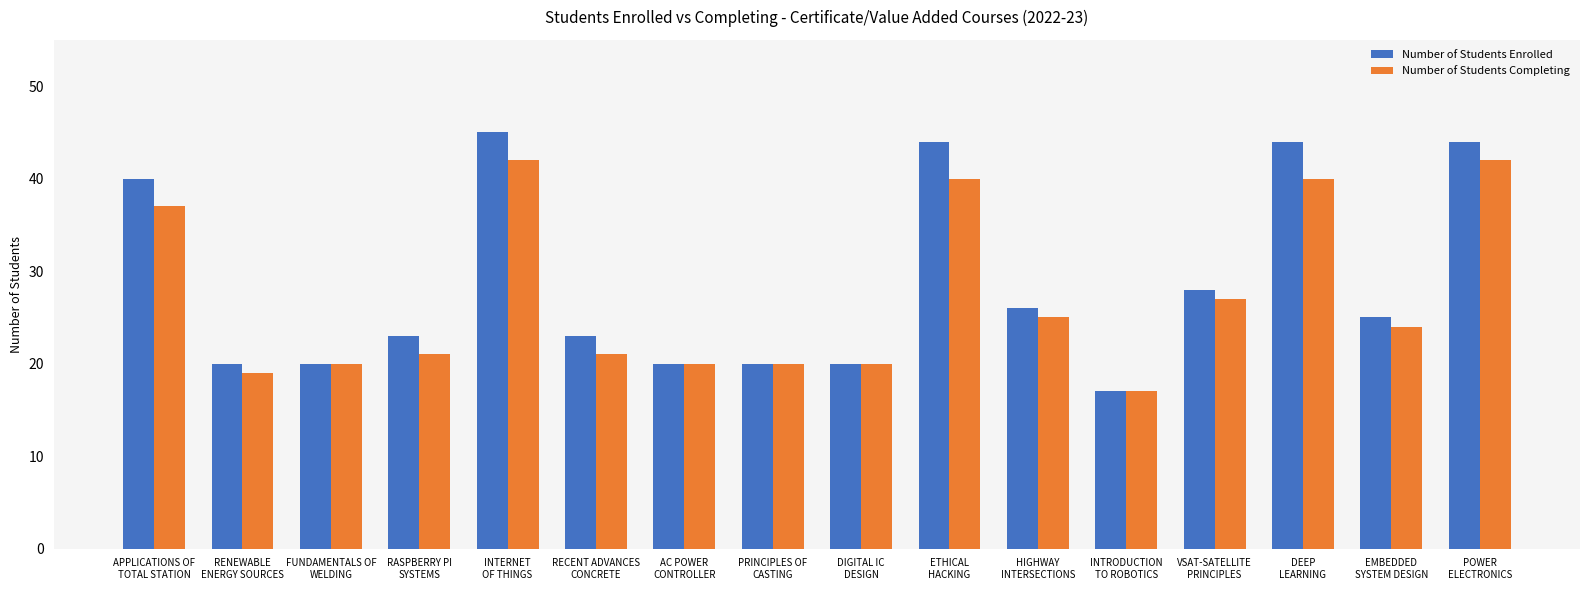

Between INTRODUCTION
TO ROBOTICS and VSAT-SATELLITE
PRINCIPLES, which series saw the biggest shift?

Number of Students Enrolled